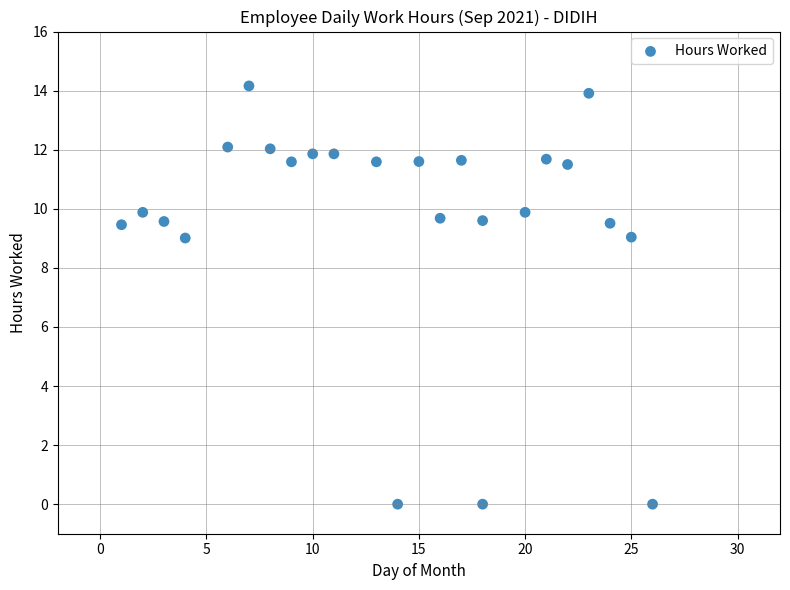

What is the range of Y values (max minus min)?

14.2